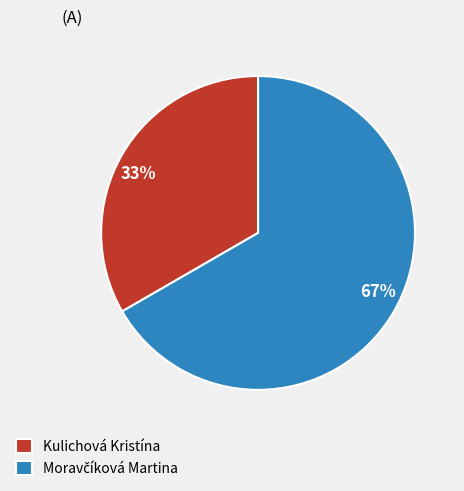

What is the smallest slice in the pie chart?

Kulichová Kristína